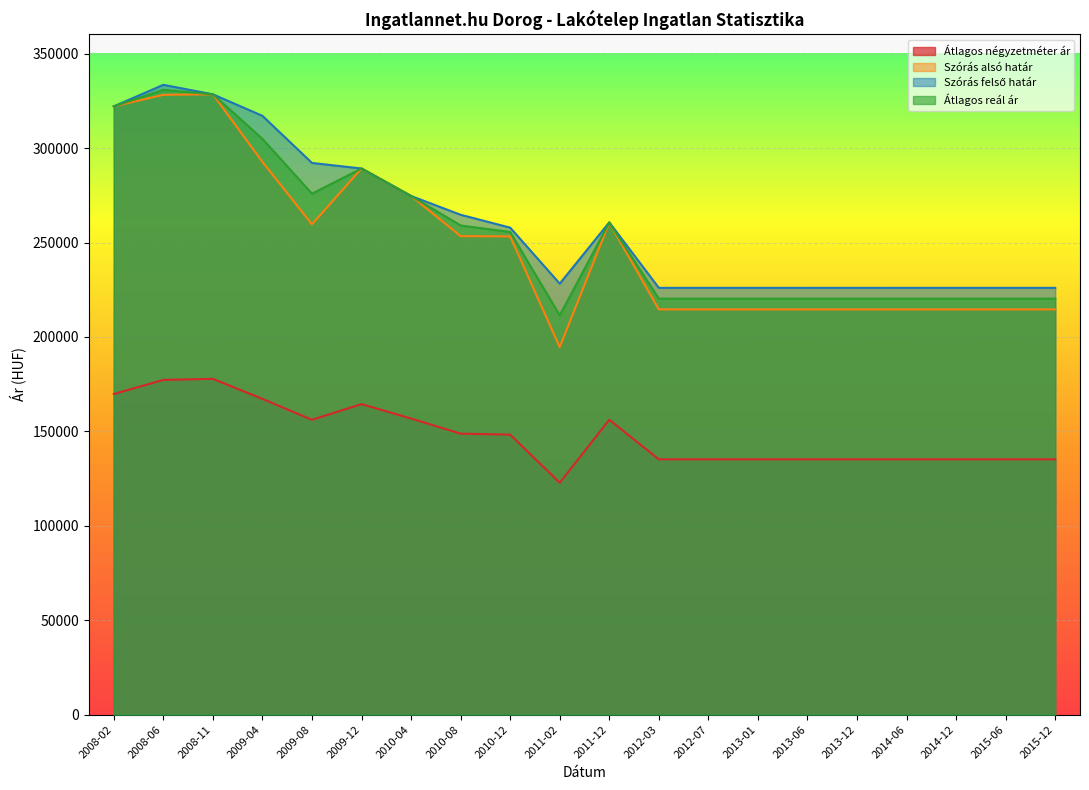

How many interior local valleys does the Szórás alsó határ series have?

2